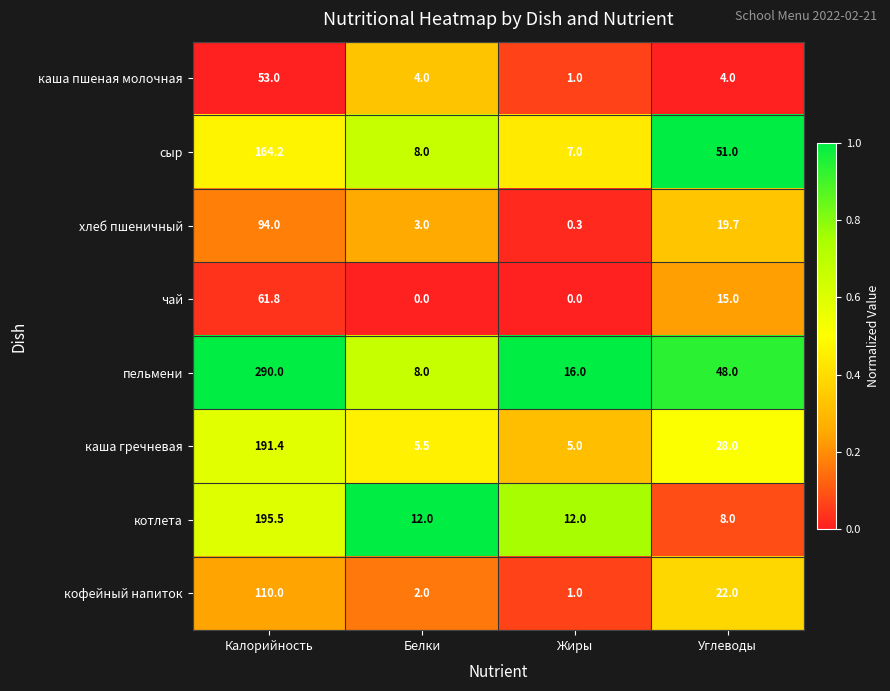

Count the number of data series in this chart.

8